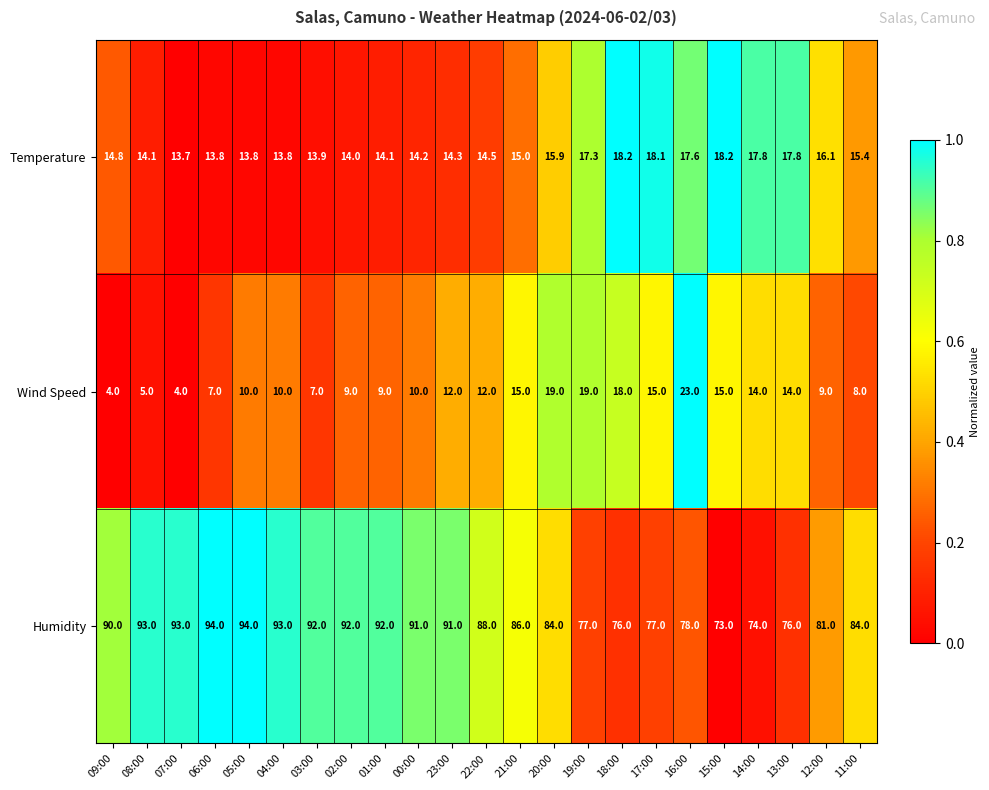

The value of Temperature at 00:00 is 14.2. True or false?

True